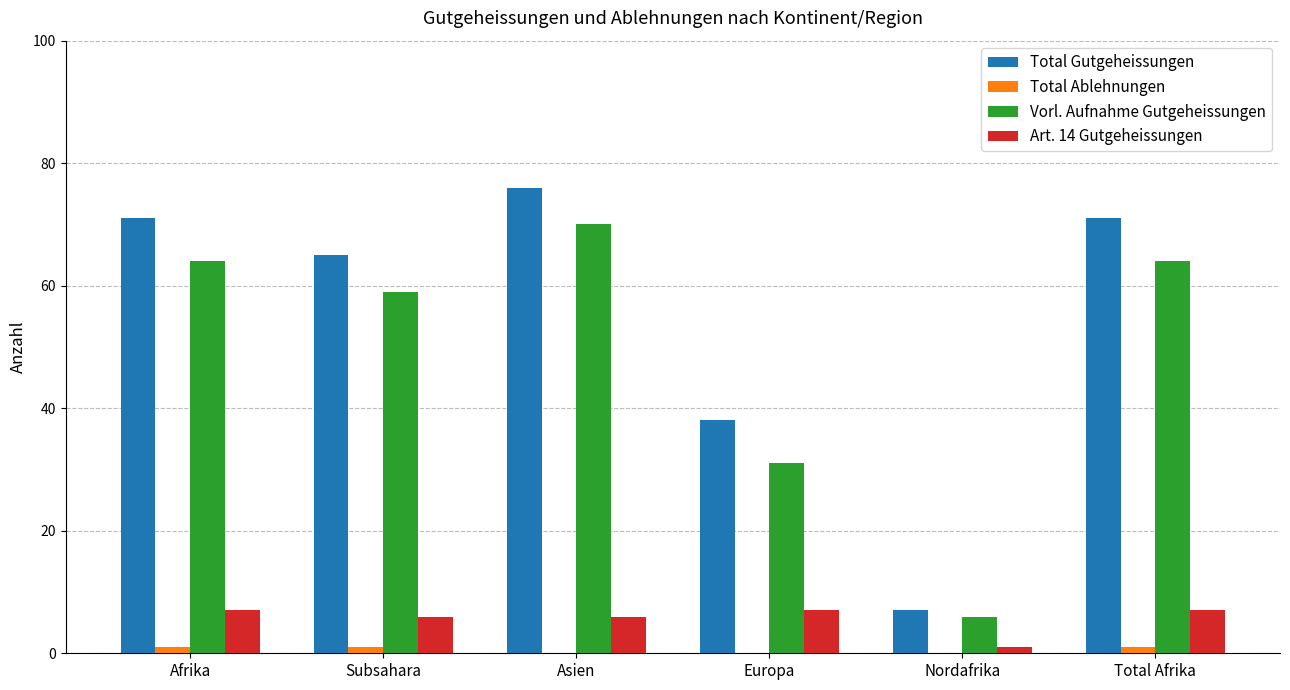

Which category has the highest value across all series?

Asien